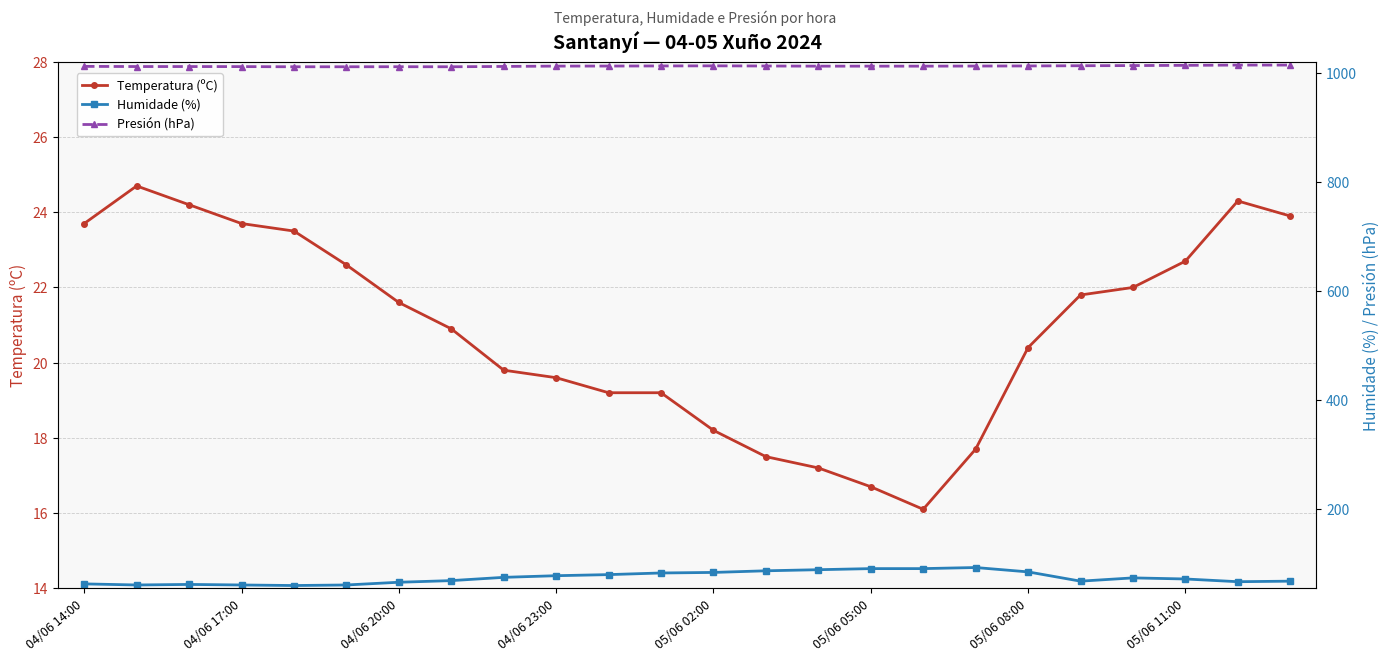

True or false: Temperatura (ºC) has more than 1 points higher than both neighbors.

True